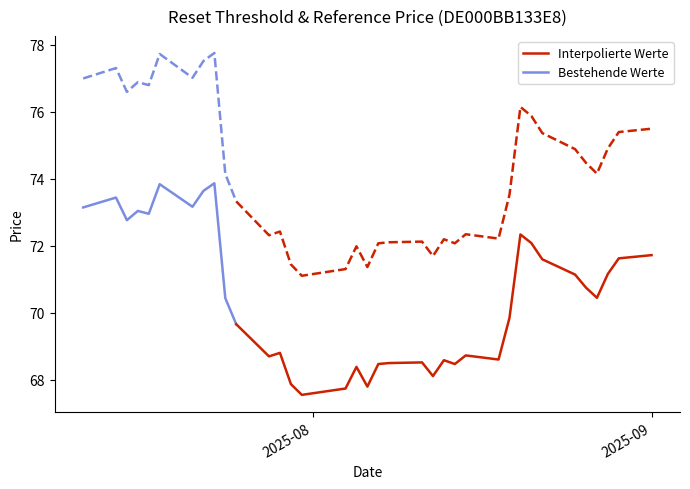

What is the lowest value of the Bestehende Werte series?

69.7